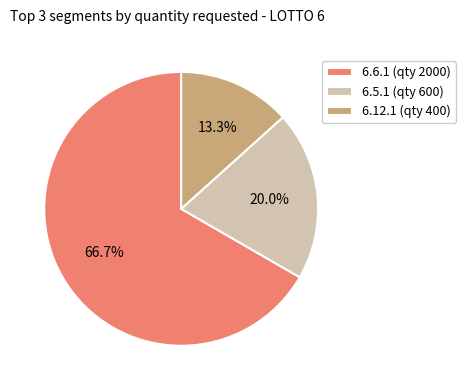

What is the ratio of the value at 6.6.1 to the value at 6.5.1?

3.3